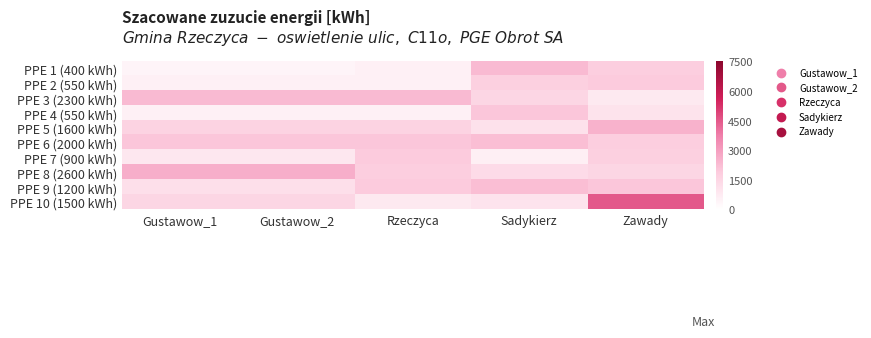

Reading right to left, what are all the values shown in this chart?

PPE 1 (400 kWh): Zawady=1800	Sadykierz=2300	Rzeczyca=550	Gustawow_2=400	Gustawow_1=400
PPE 2 (550 kWh): Zawady=1900	Sadykierz=1700	Rzeczyca=550	Gustawow_2=550	Gustawow_1=550
PPE 3 (2300 kWh): Zawady=800	Sadykierz=1500	Rzeczyca=2300	Gustawow_2=2300	Gustawow_1=2300
PPE 4 (550 kWh): Zawady=1050	Sadykierz=2000	Rzeczyca=550	Gustawow_2=550	Gustawow_1=550
PPE 5 (1600 kWh): Zawady=2500	Sadykierz=1100	Rzeczyca=1600	Gustawow_2=1600	Gustawow_1=1600
PPE 6 (2000 kWh): Zawady=1800	Sadykierz=2200	Rzeczyca=2000	Gustawow_2=2000	Gustawow_1=2000
PPE 7 (900 kWh): Zawady=1700	Sadykierz=600	Rzeczyca=1900	Gustawow_2=900	Gustawow_1=900
PPE 8 (2600 kWh): Zawady=1500	Sadykierz=1300	Rzeczyca=1800	Gustawow_2=2600	Gustawow_1=2600
PPE 9 (1200 kWh): Zawady=2000	Sadykierz=2200	Rzeczyca=1900	Gustawow_2=1200	Gustawow_1=1200
PPE 10 (1500 kWh): Zawady=4500	Sadykierz=1000	Rzeczyca=800	Gustawow_2=1500	Gustawow_1=1500